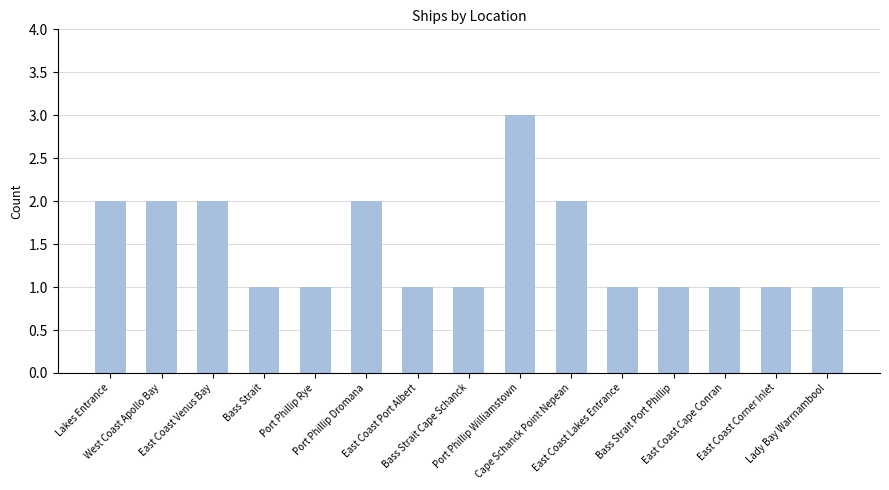

Between Cape Schanck Point Nepean and Bass Strait Port Phillip, which is larger?

Cape Schanck Point Nepean